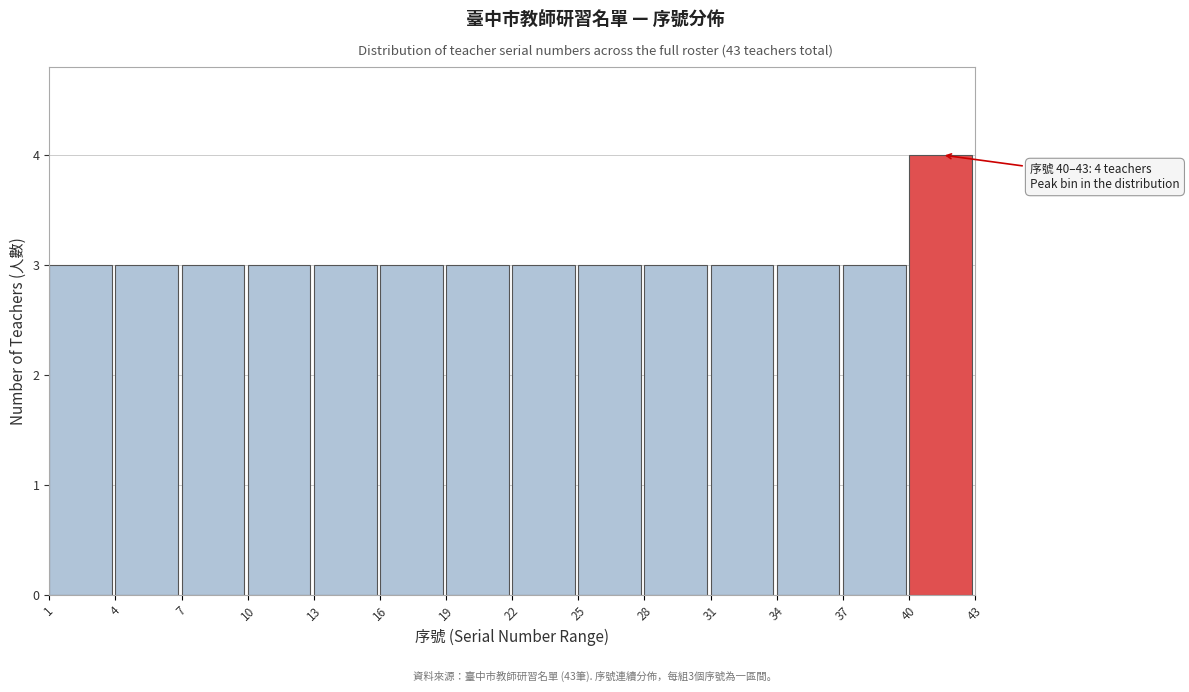

Over which range of the x-axis is the bar tallest?

40 to 43